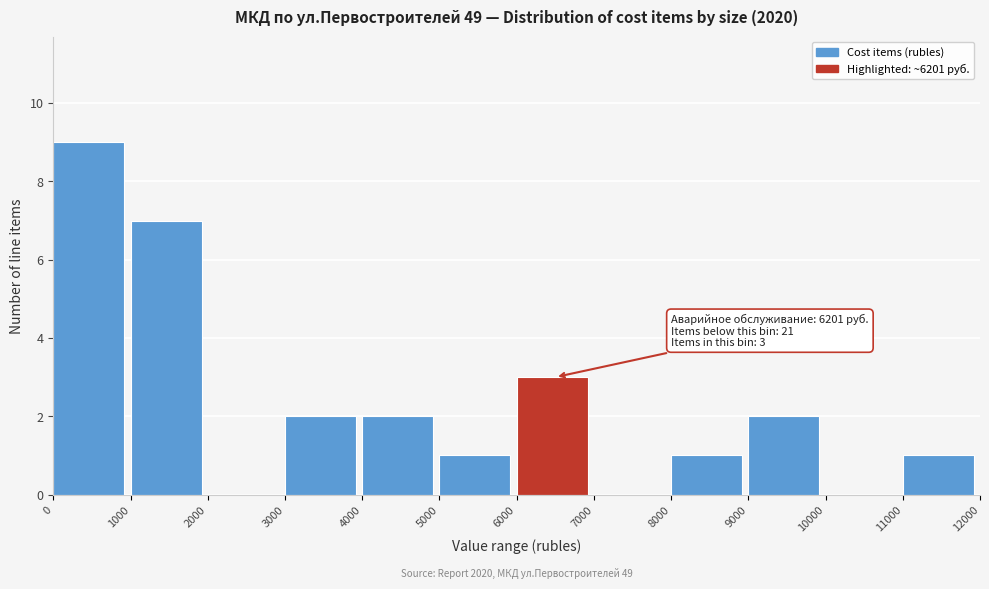

Over which range of the x-axis is the bar tallest?

0 to 1000